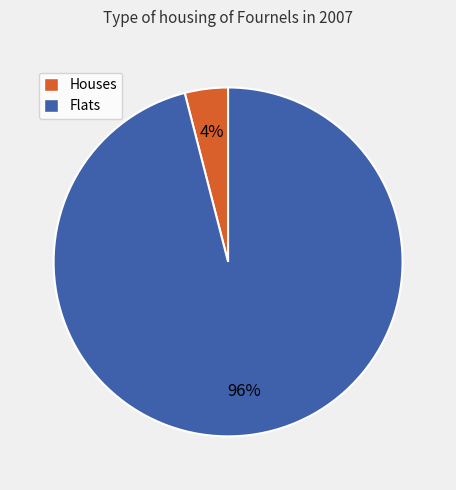

To the nearest percent, what is the average slice percentage?

50%